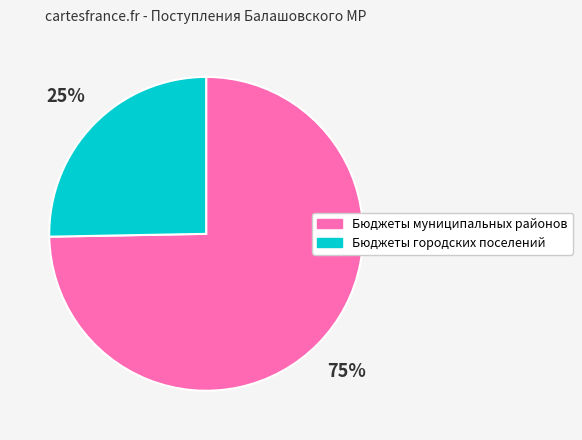

Does Бюджеты муниципальных районов represent more than half of the total?

Yes